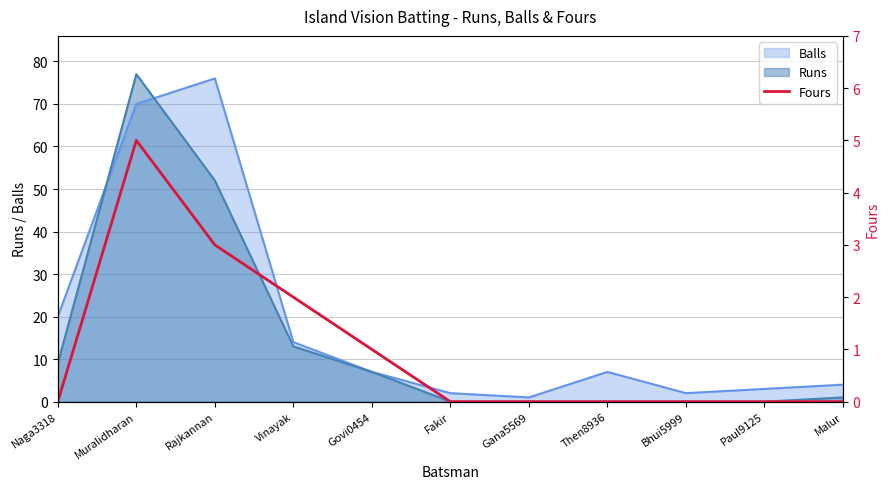

What is the difference between the maximum and minimum values?

5